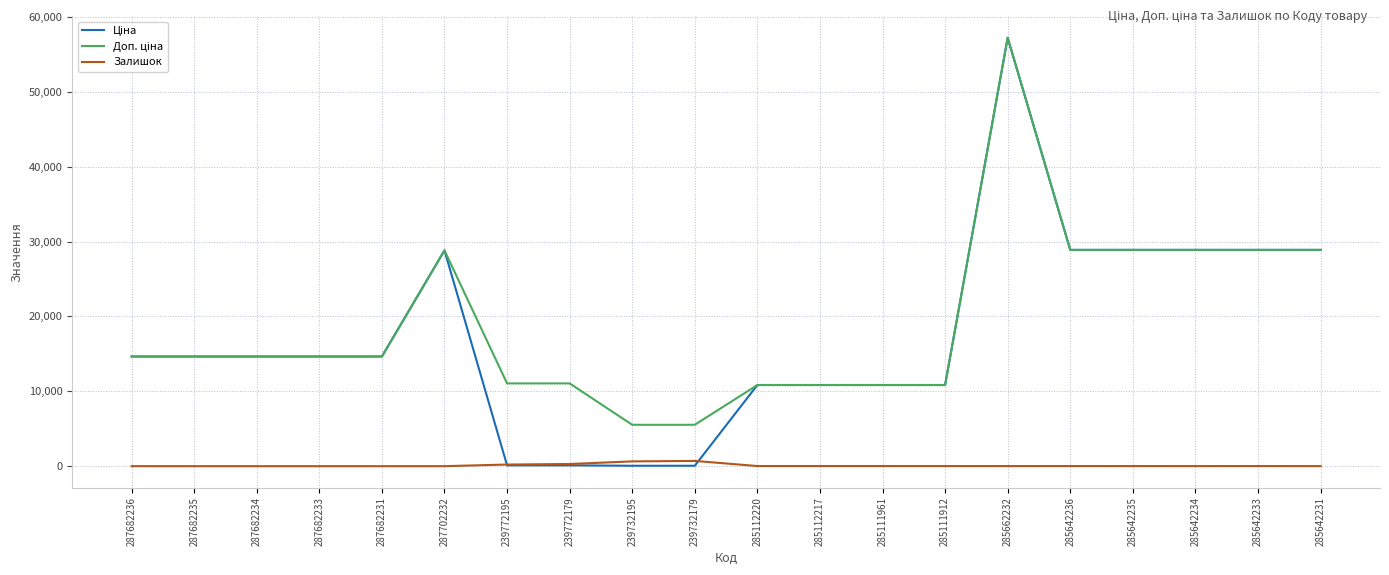

How many distinct data groups are displayed?

3